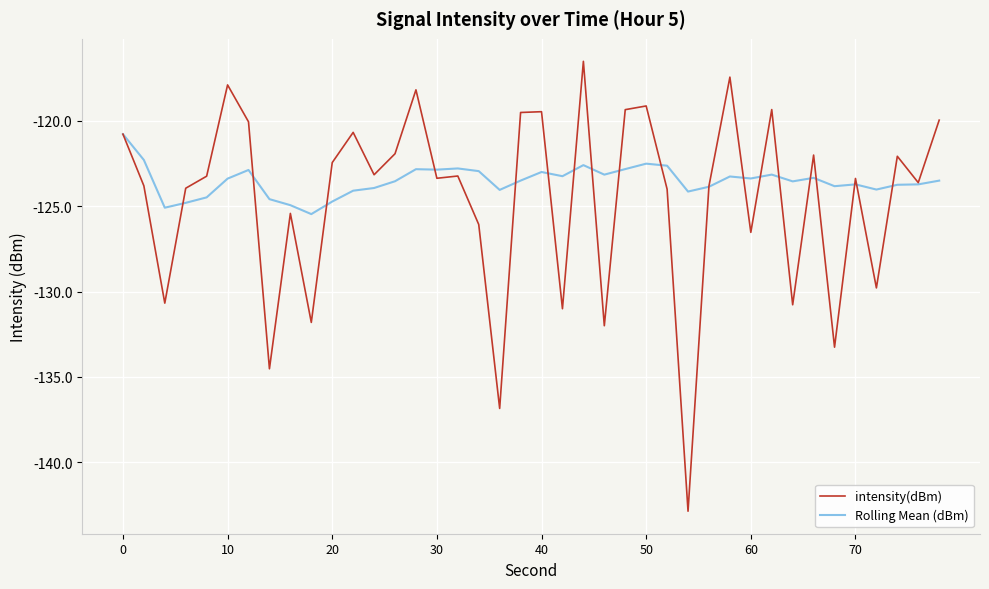

In Rolling Mean (dBm), how many points are lower than both neighbors (excluding endpoints)?

11